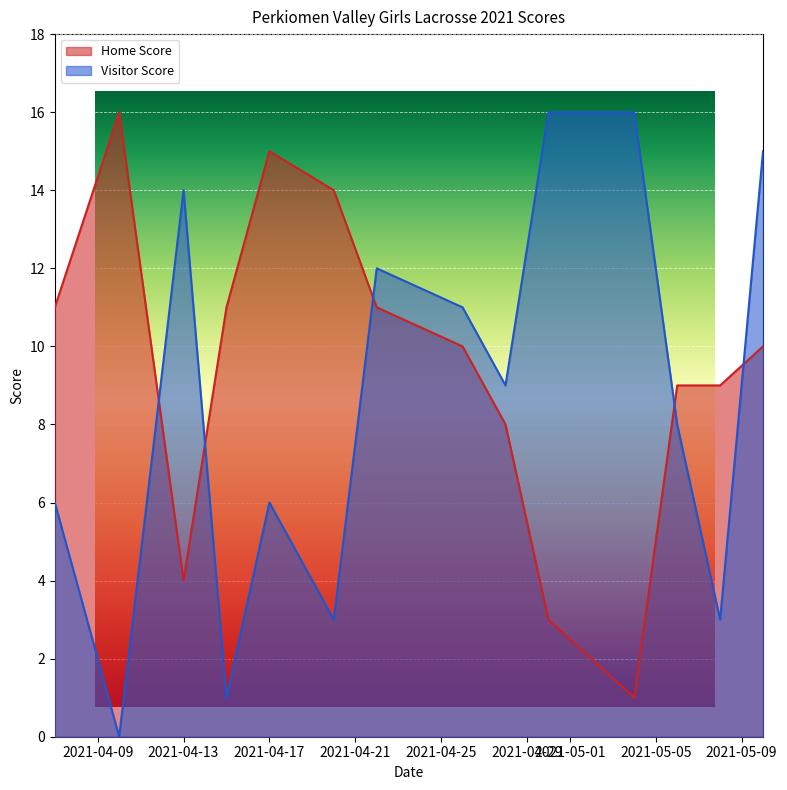

What is the value of the Visitor Score point at the 7th from the left?

12